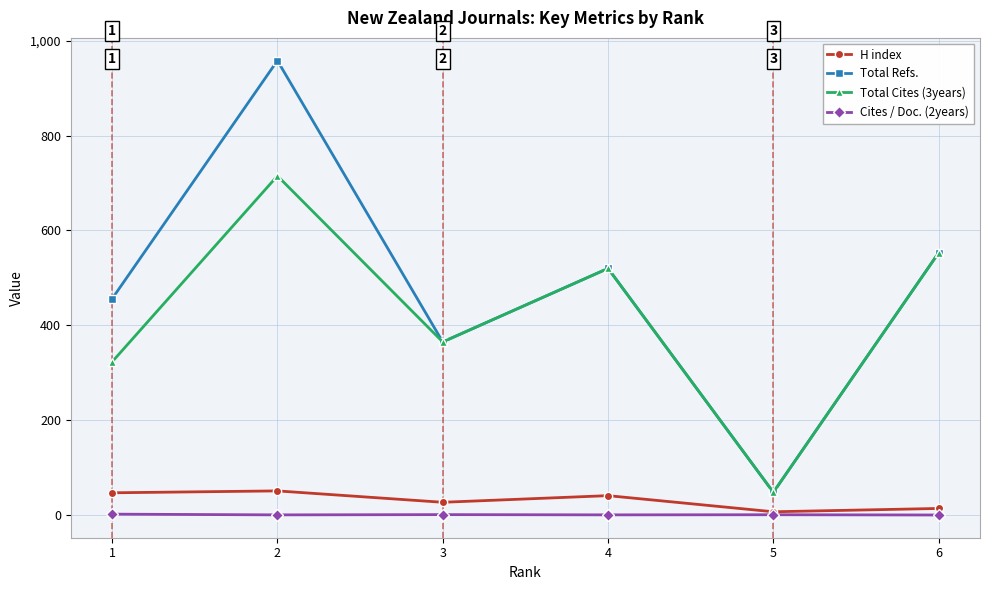

What is the maximum value shown in the chart?

958.0